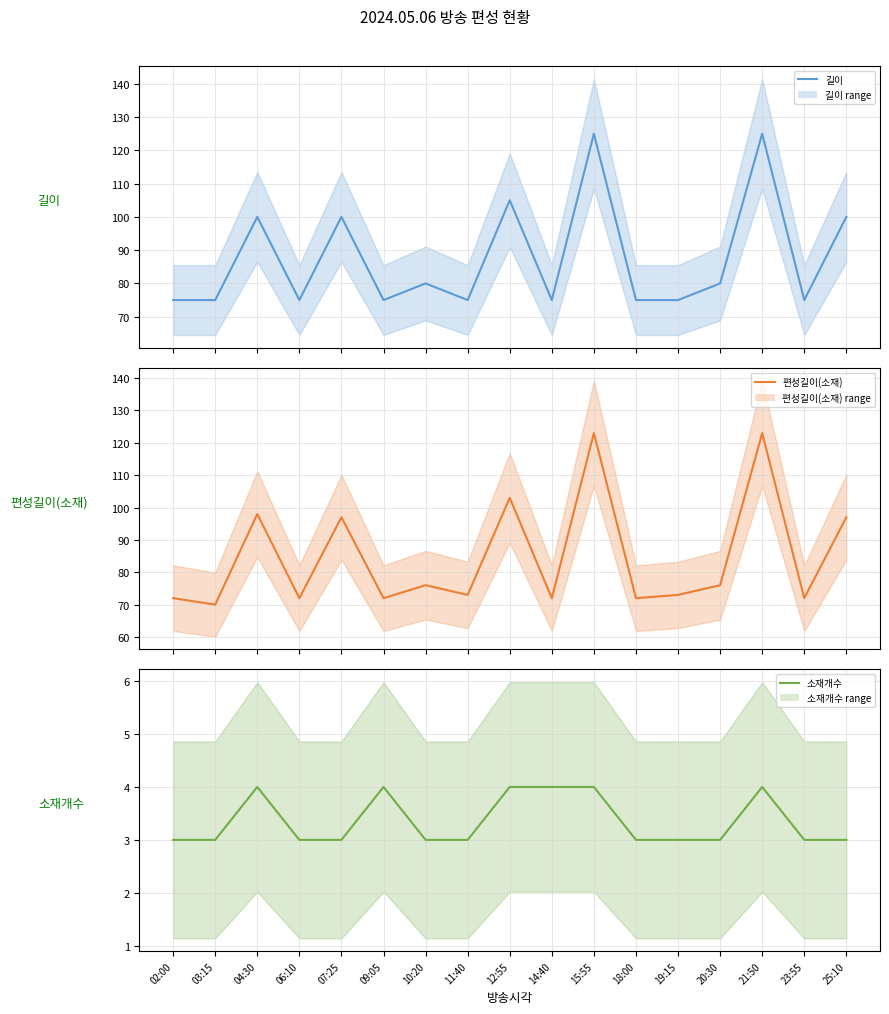

Which series has the largest range (max minus min)?

편성길이(소재)